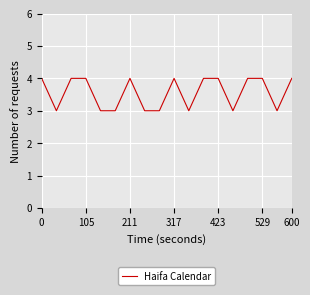

What is the greatest value displayed?

4